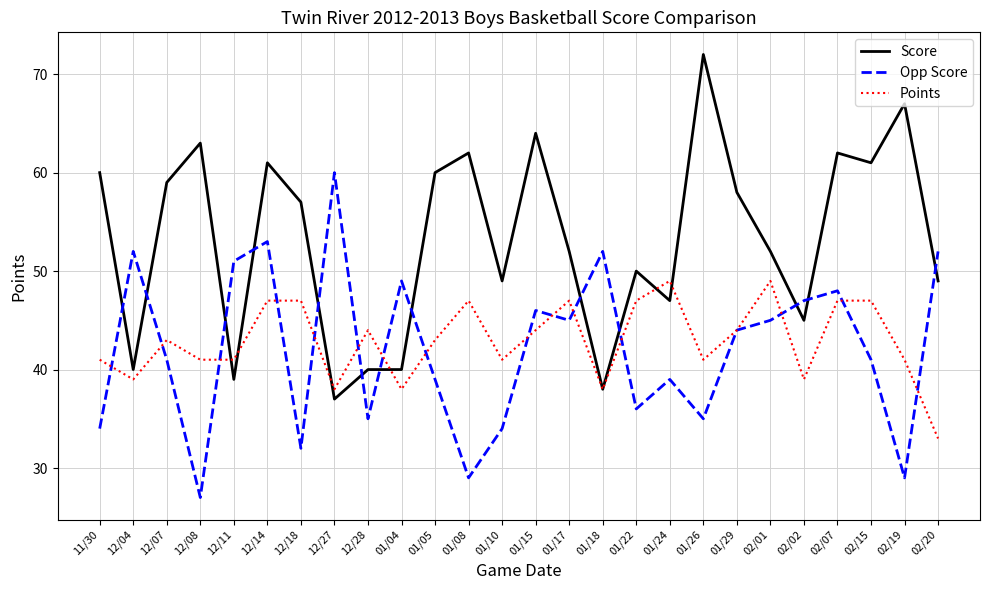

What position from the right is 01/17?

12